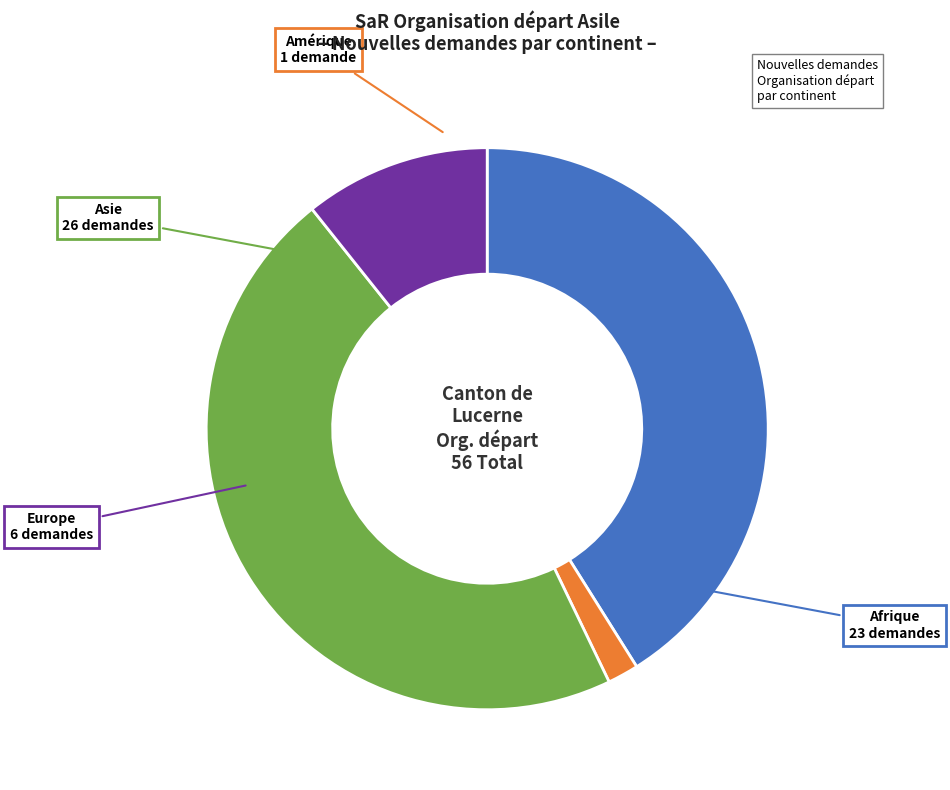

Is there any slice that represents more than half of the pie?

No